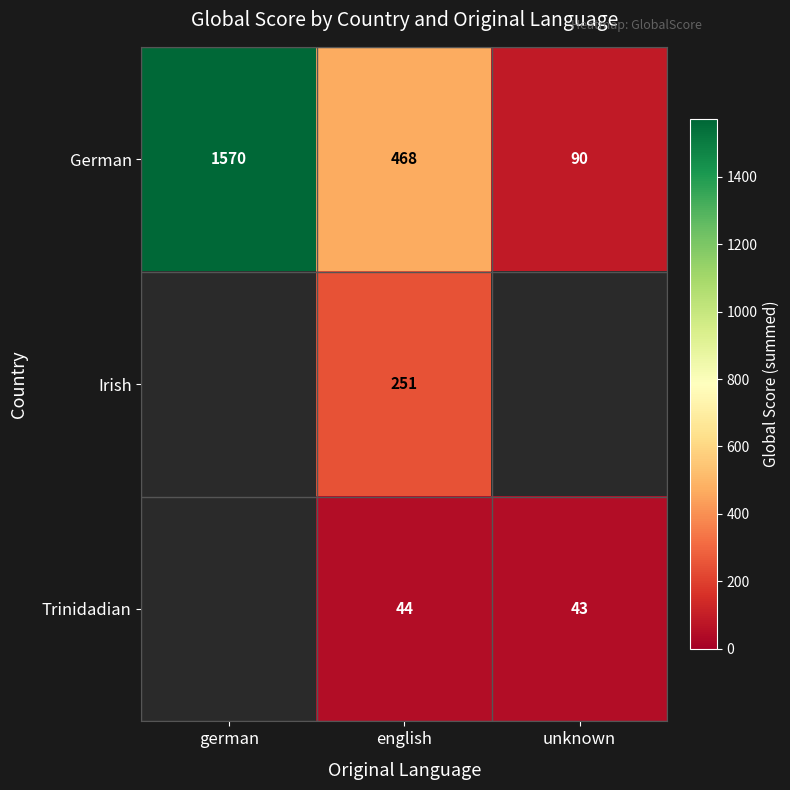

What is the sum of the Trinidadian values at unknown and english?

87